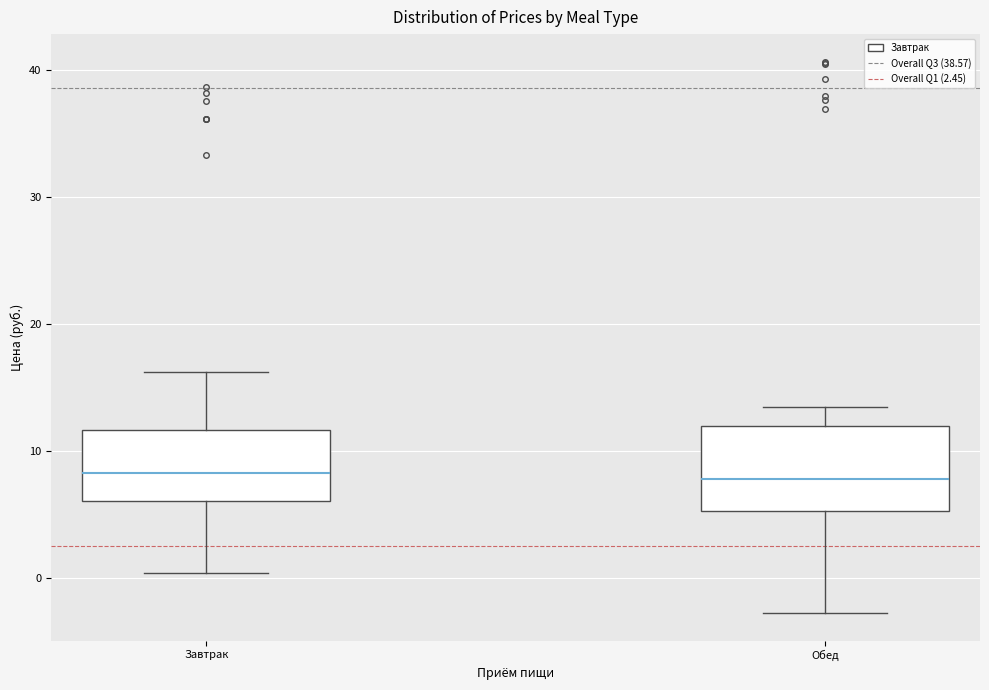

Reading left to right, transcribe this box plot: for each box, give where its median line is, the range the box spans, and where its two whiskers end, as read against the y-axis. The values are not printed on the chart, so give them approximately, as read against the axis.

Завтрак: median 8, box 6 to 12, whiskers 0 to 16
Обед: median 8, box 5 to 12, whiskers -3 to 13